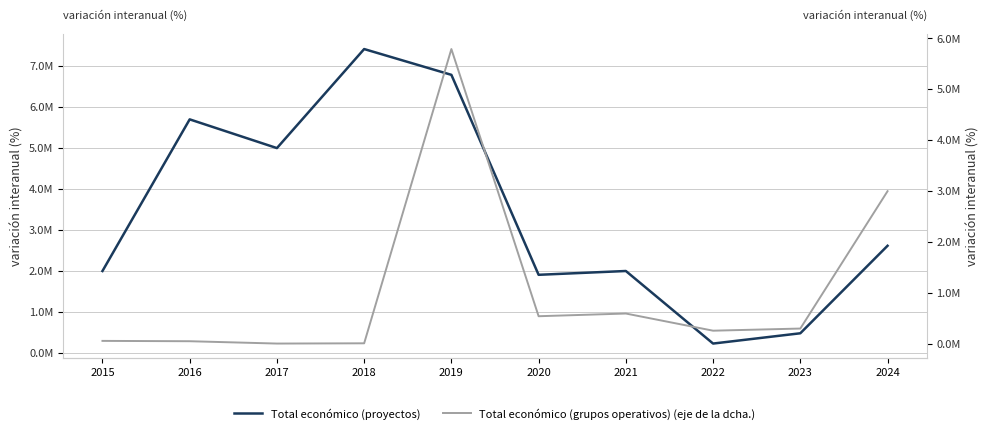

Between 2017 and 2018, which is larger?

2018